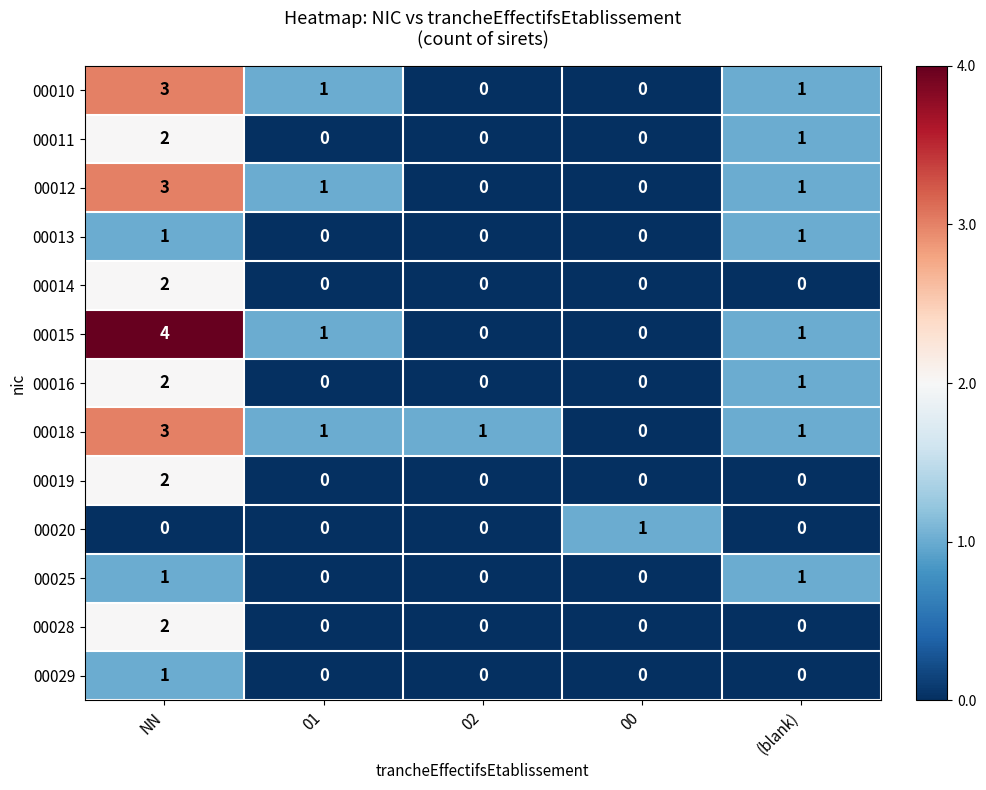

Where is 00011 nearest to the value 1?

(blank)